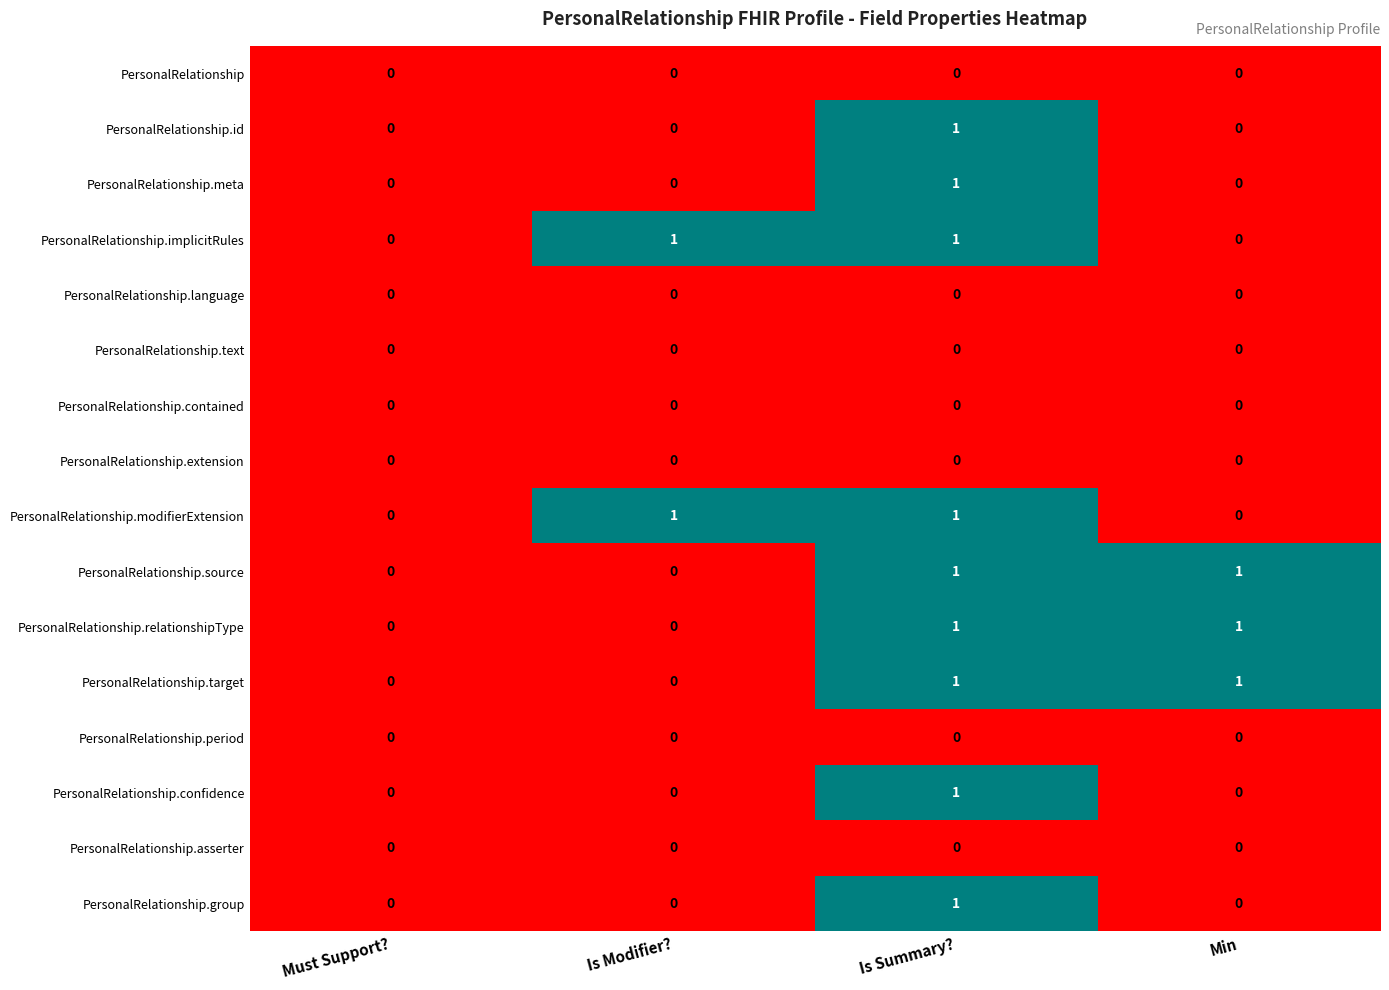

The value of PersonalRelationship.modifierExtension at Is Modifier? is 2. True or false?

False